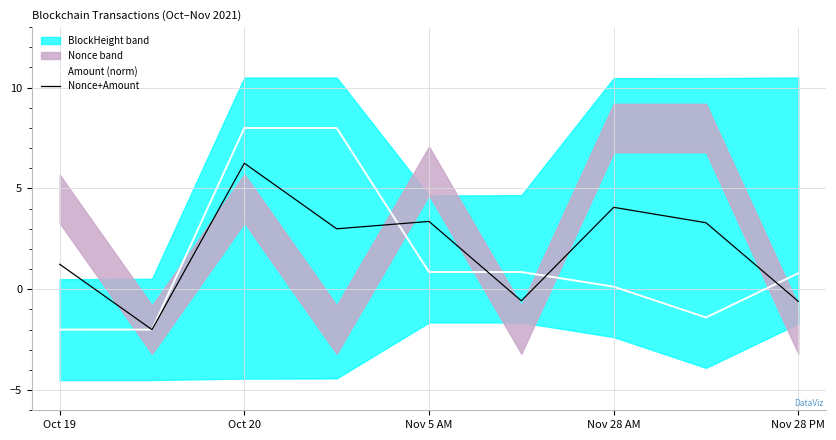

What is the difference between the Nonce+Amount values at Oct 19 and Nov 28 PM?

1.8